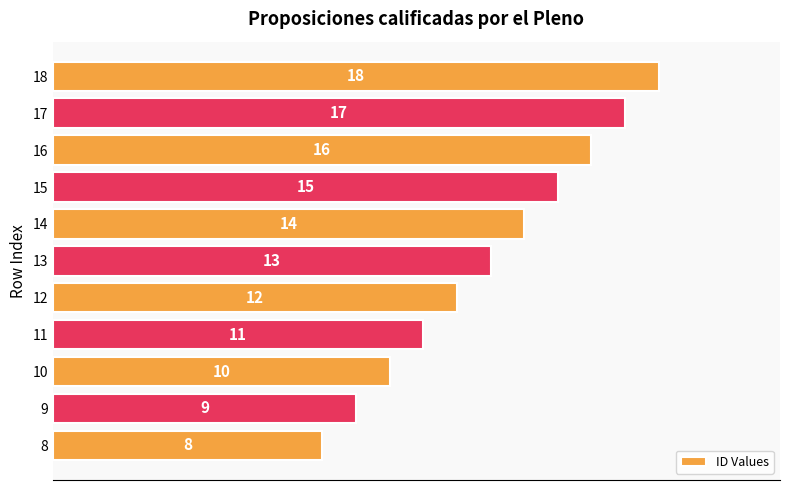

Count the values in the range 10 to 16.

7